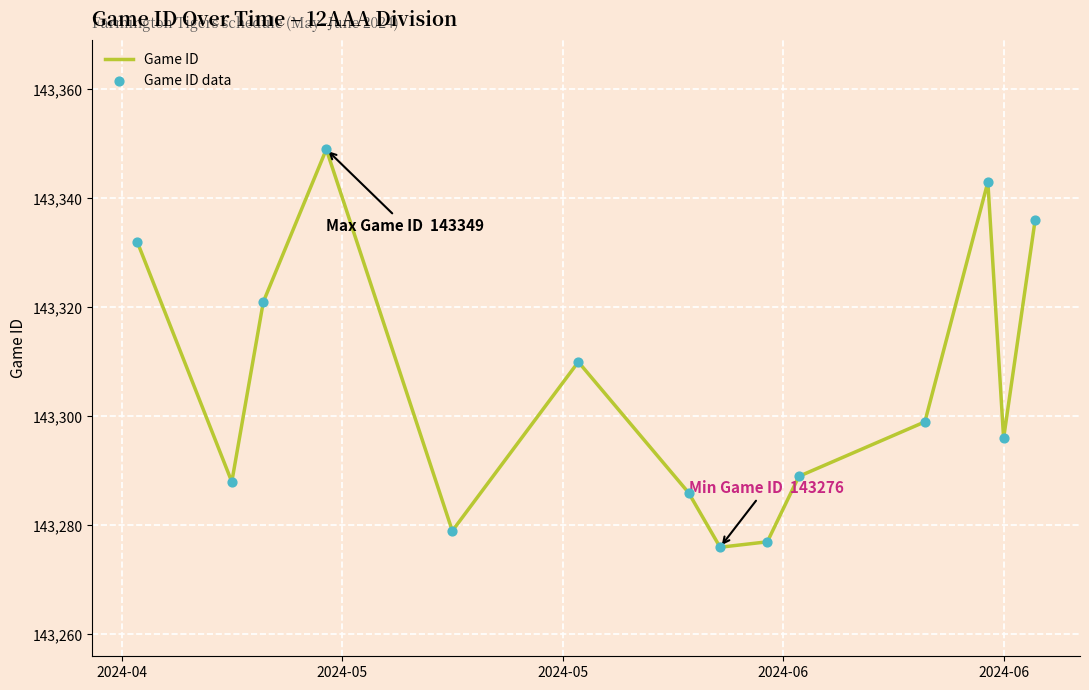

What is the difference between the maximum and minimum values?

73